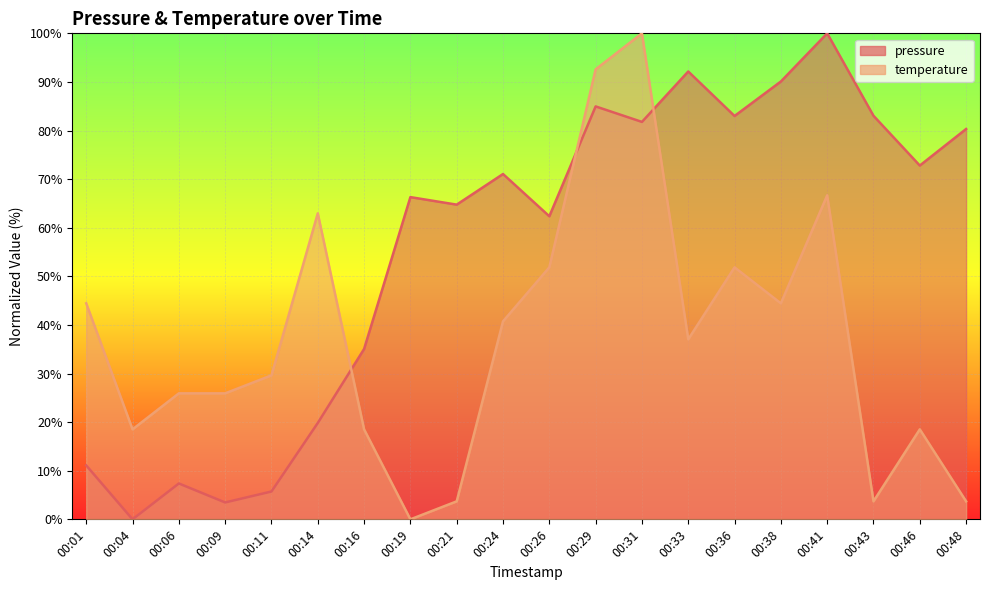

Reading left to right, what are all the values shown in this chart?

pressure: 00:01=11.1	00:04=0.0	00:06=7.4	00:09=3.5	00:11=5.7	00:14=19.8	00:16=35.1	00:19=66.3	00:21=64.8	00:24=71.1	00:26=62.4	00:29=85.0	00:31=81.8	00:33=92.2	00:36=83.0	00:38=90.1	00:41=100.0	00:43=83.0	00:46=72.8	00:48=80.3
temperature: 00:01=44.4	00:04=18.5	00:06=25.9	00:09=25.9	00:11=29.6	00:14=63.0	00:16=18.5	00:19=0.0	00:21=3.7	00:24=40.7	00:26=51.9	00:29=92.6	00:31=100.0	00:33=37.0	00:36=51.9	00:38=44.4	00:41=66.7	00:43=3.7	00:46=18.5	00:48=3.7